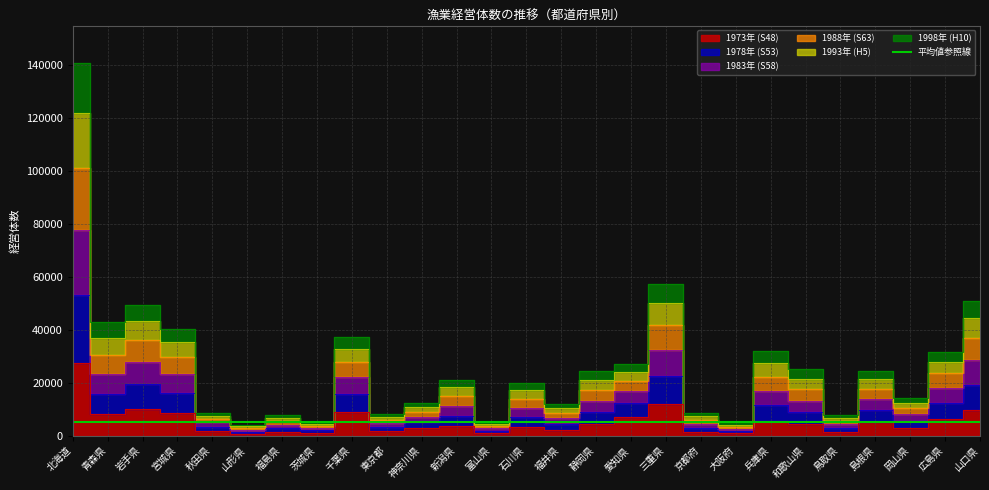

Which category has the highest value across all series?

北海道